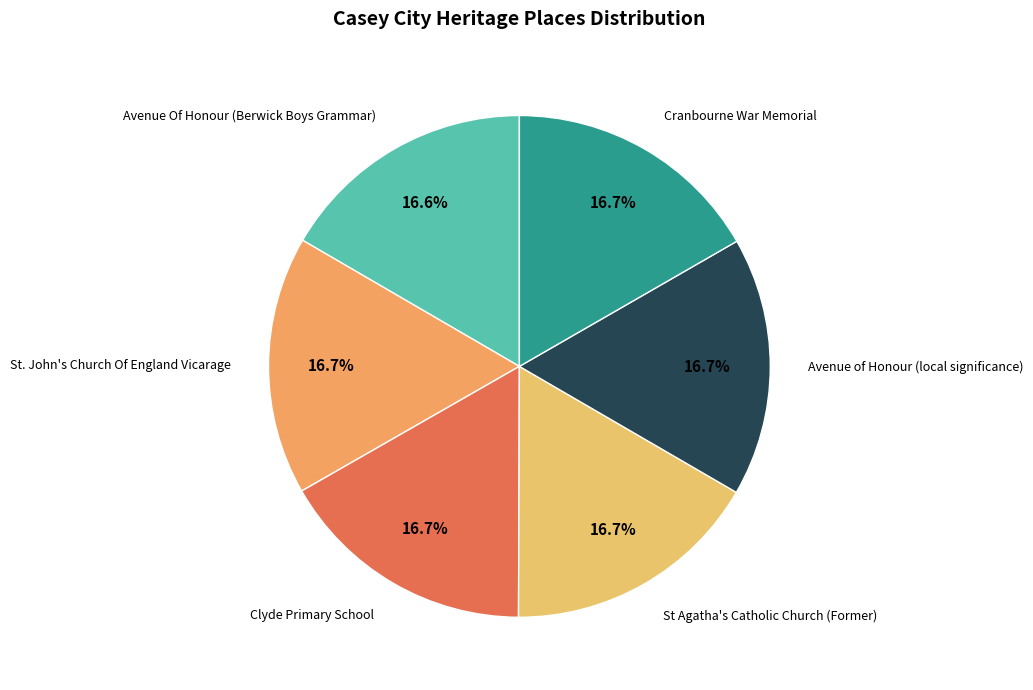

Is Clyde Primary School the majority of the pie?

No